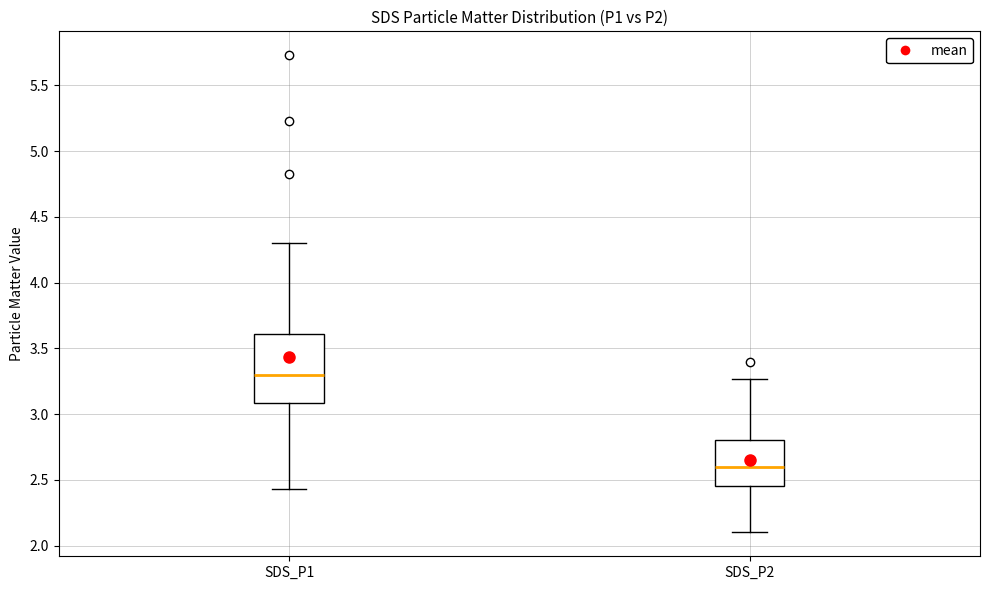

Where does the median line of the box for SDS_P2 sit on the y-axis? The values are not printed on the chart, so give them approximately, as read against the axis.

2.60